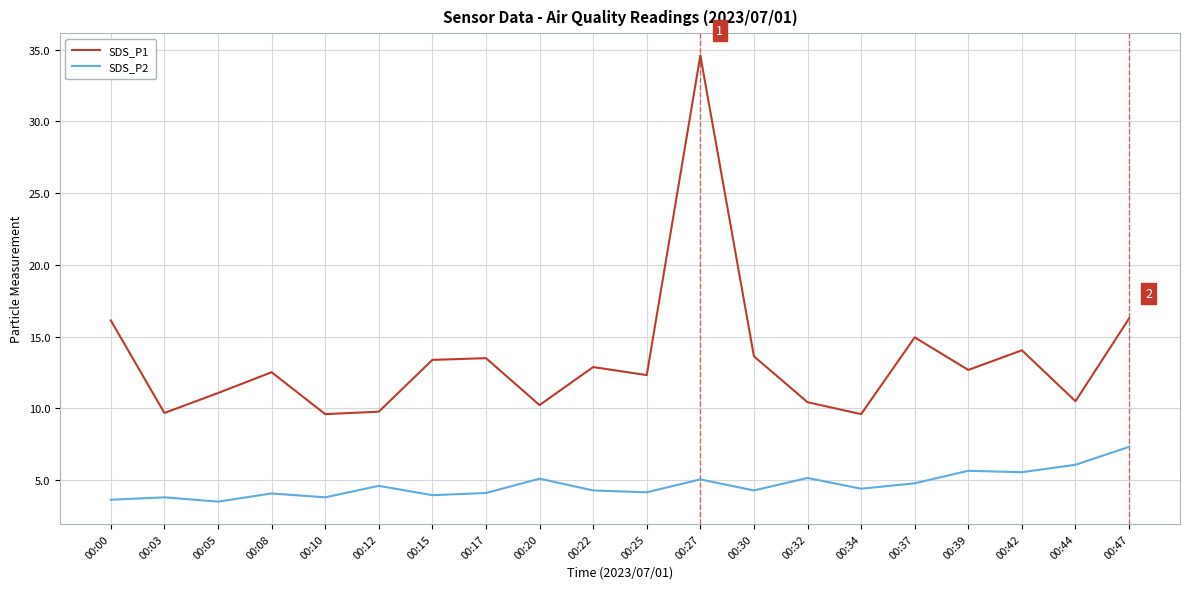

True or false: SDS_P1 and SDS_P2 cross at least once.

False